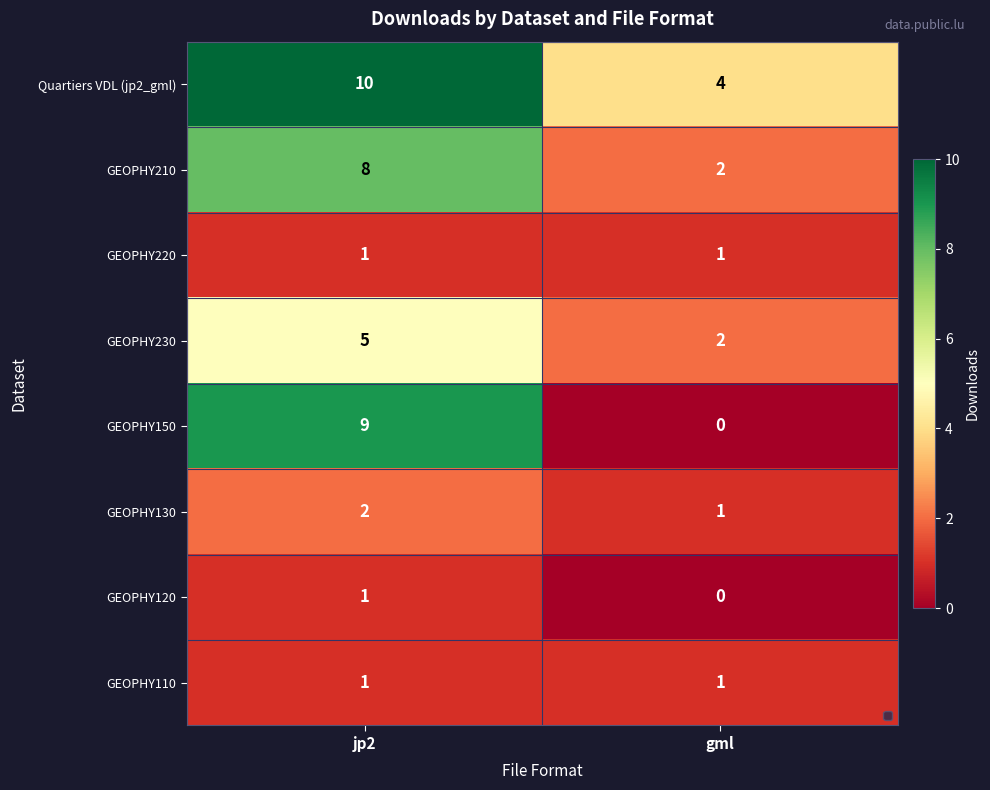

At how many categories does at least one series exceed 3?

2